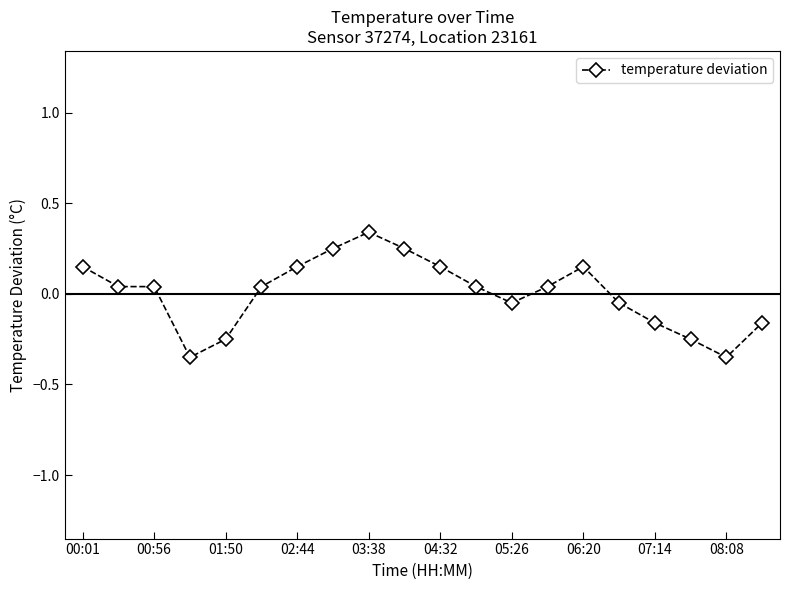

What is the difference between the maximum and minimum values?

0.7